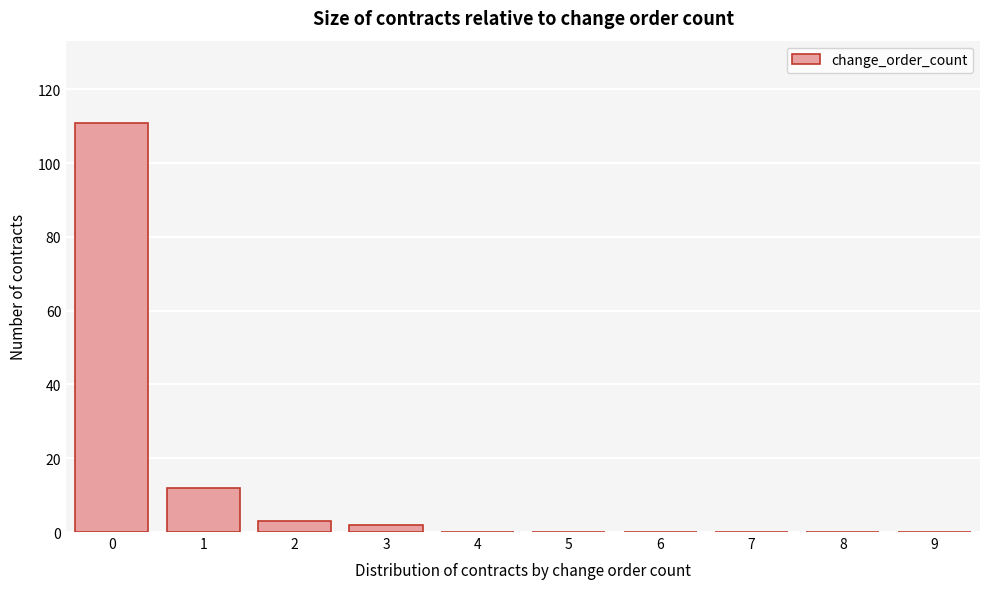

Reading right to left, transcribe all the data shown in this chart.

9=0	8=0	7=0	6=0	5=0	4=0	3=2	2=3	1=12	0=111